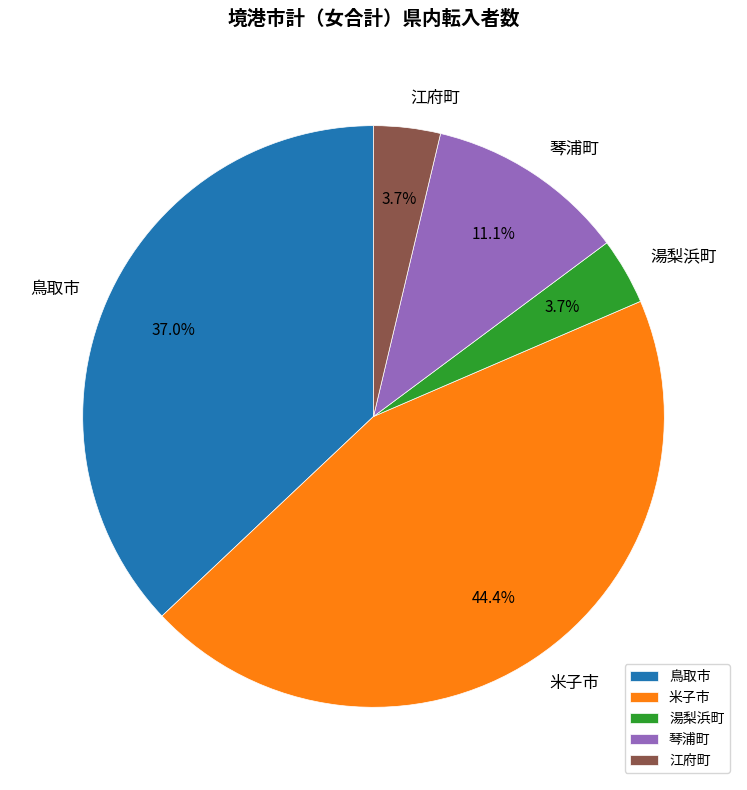

The 琴浦町 slice represents 11% of the pie. True or false?

True